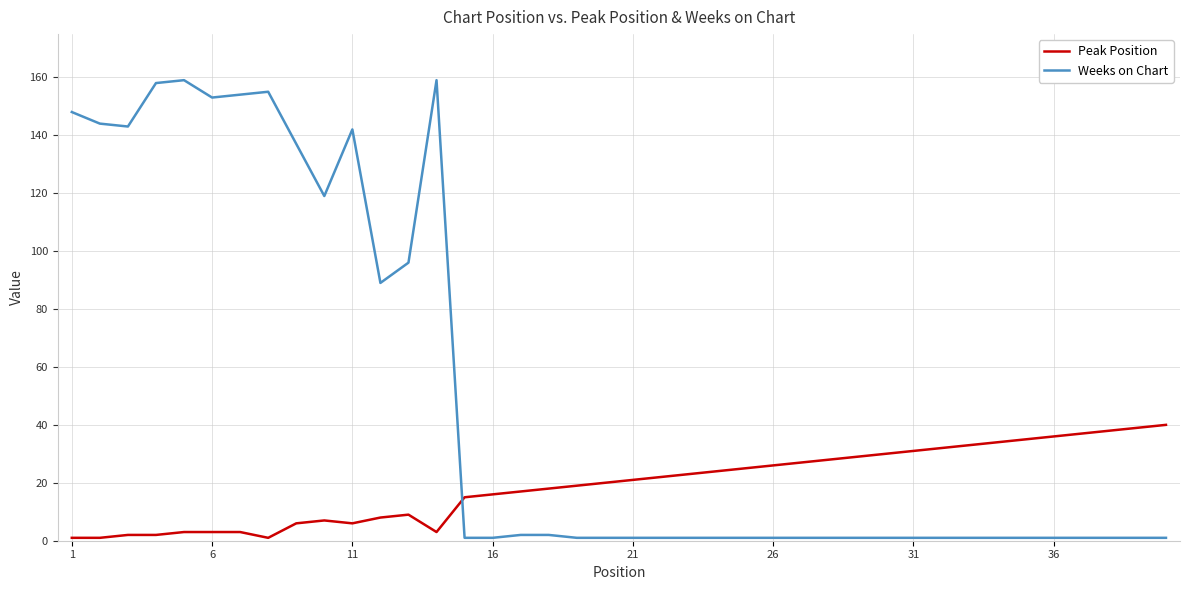

Rank the series by their average value, from highest to lowest.

Weeks on Chart, Peak Position